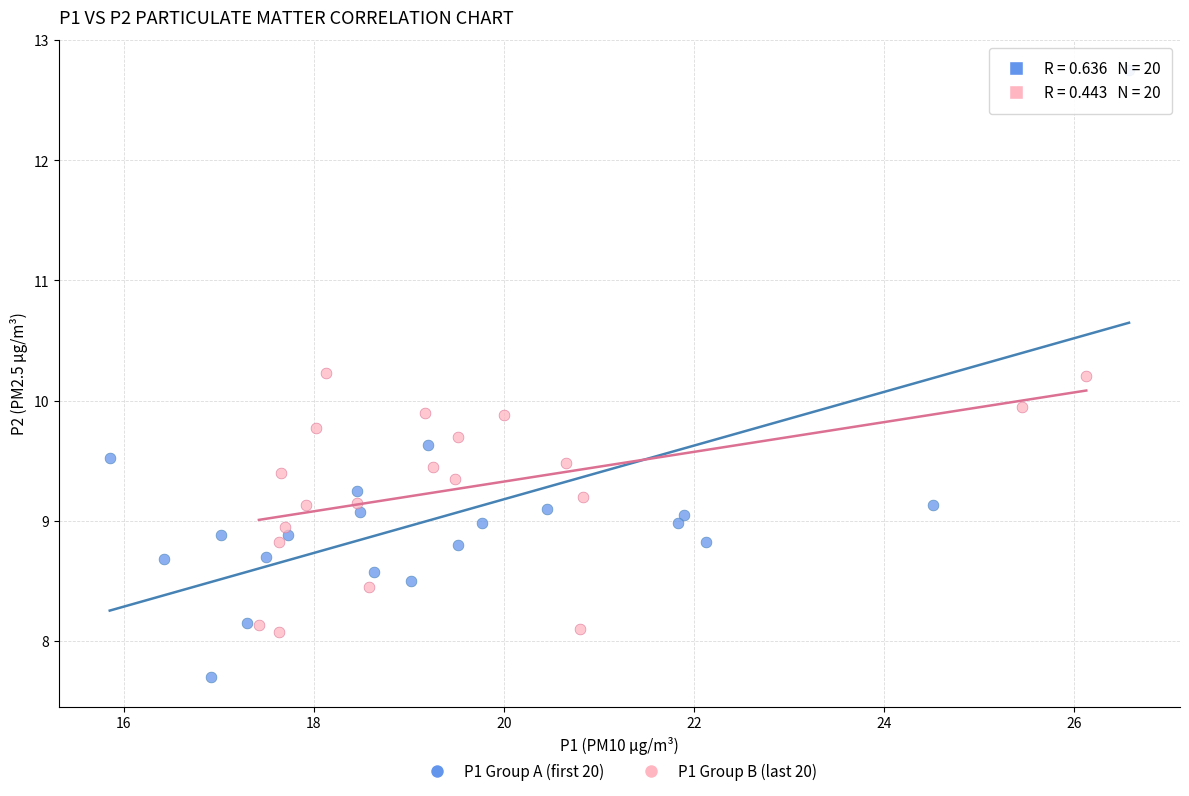

Which series contains the highest Y value?

P1 Group A (first 20)